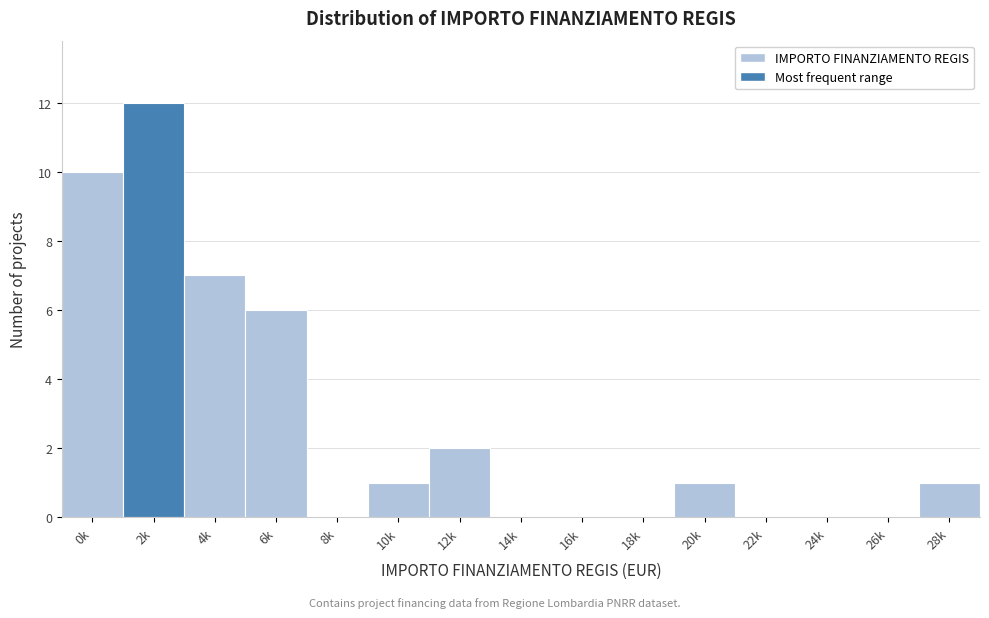

Reading right to left, extract all data points from this chart.

28k=1	26k=0	24k=0	22k=0	20k=1	18k=0	16k=0	14k=0	12k=2	10k=1	8k=0	6k=6	4k=7	2k=12	0k=10